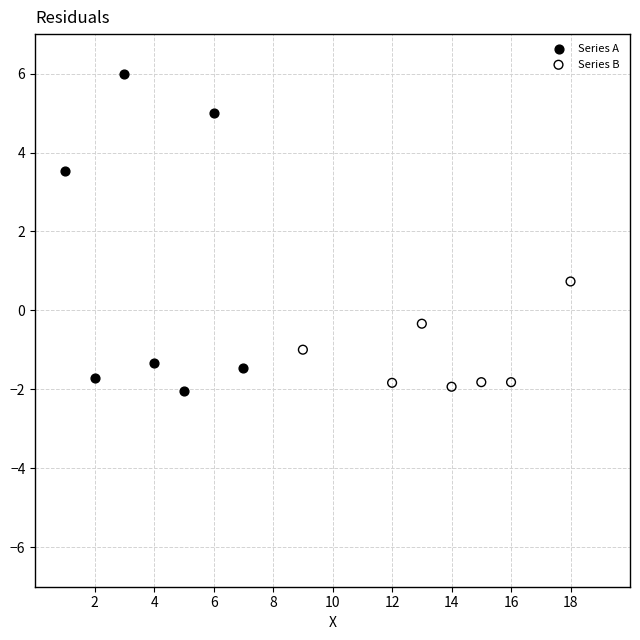

Which series contains the highest Y value?

Series A